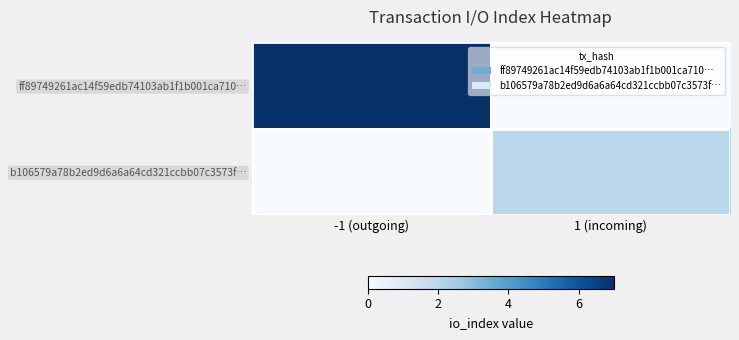

Reading left to right, what are all the values shown in this chart?

ff89749261ac14f59edb74103ab1f1b001ca710…: -1 (outgoing)=7	1 (incoming)=0
b106579a78b2ed9d6a6a64cd321ccbb07c3573f…: -1 (outgoing)=0	1 (incoming)=2